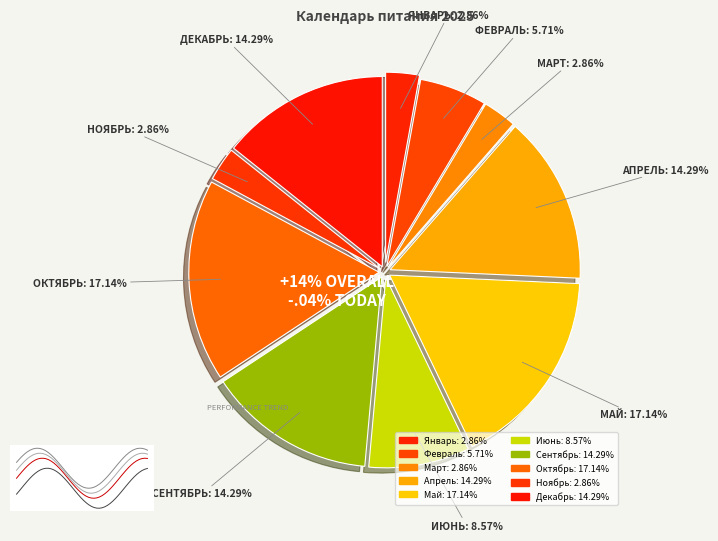

To the nearest percent, what portion does февраль represent?

6%